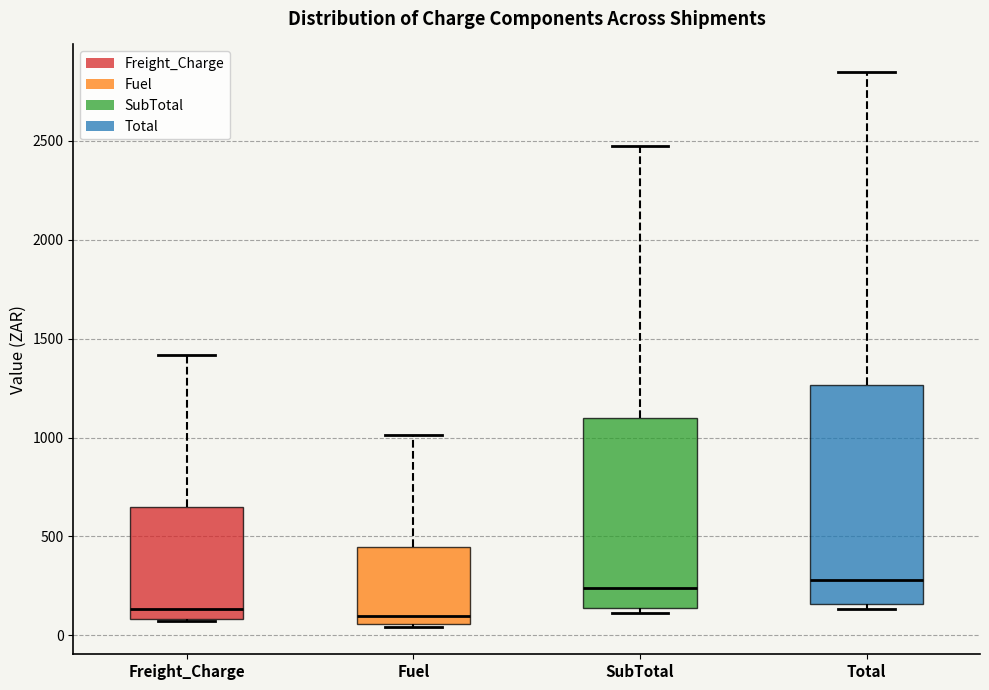

Reading left to right, read every box against the y-axis: the position of its median line, the range the box covers, and the ends of its whiskers. The values are not printed on the chart, so give them approximately, as read against the axis.

Freight_Charge: median 150, box 100 to 650, whiskers 50 to 1400
Fuel: median 100, box 50 to 450, whiskers 50 to 1000
SubTotal: median 250, box 150 to 1100, whiskers 100 to 2500
Total: median 300, box 150 to 1250, whiskers 150 (just below the box's lower edge) to 2850